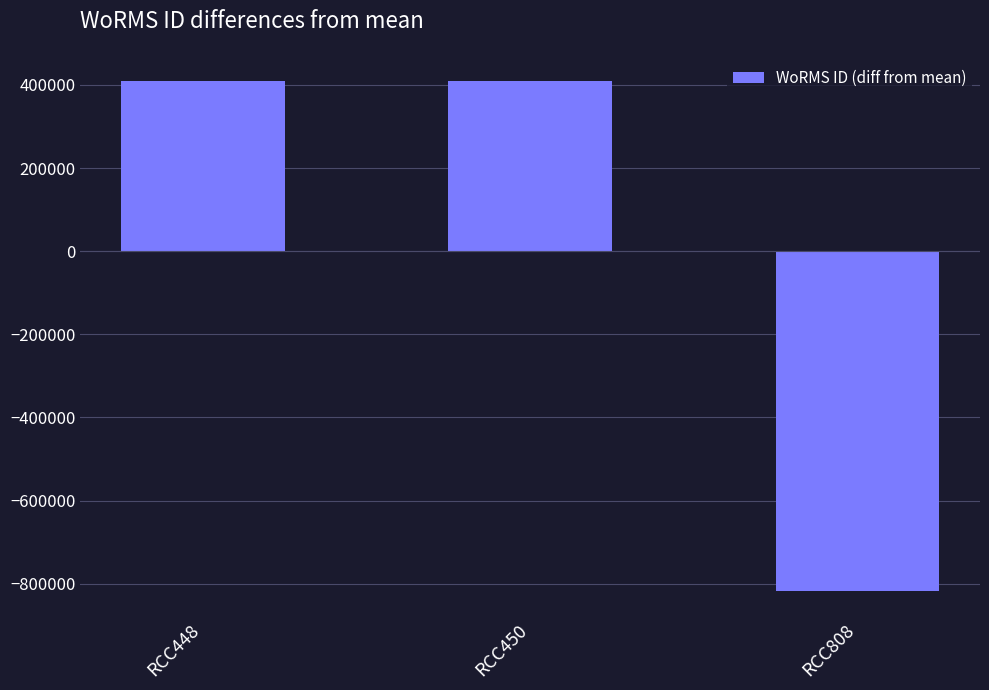

What is the change in value from RCC448 to RCC808?

-1226610